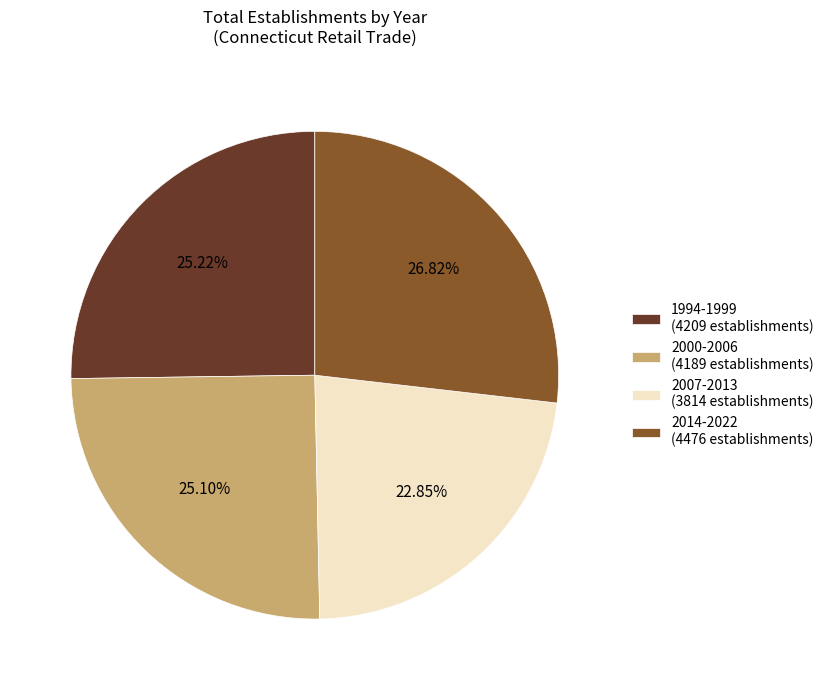

What is the ratio of the value at 2014-2022 (4476 establishments) to the value at 2000-2006 (4189 establishments)?

1.1